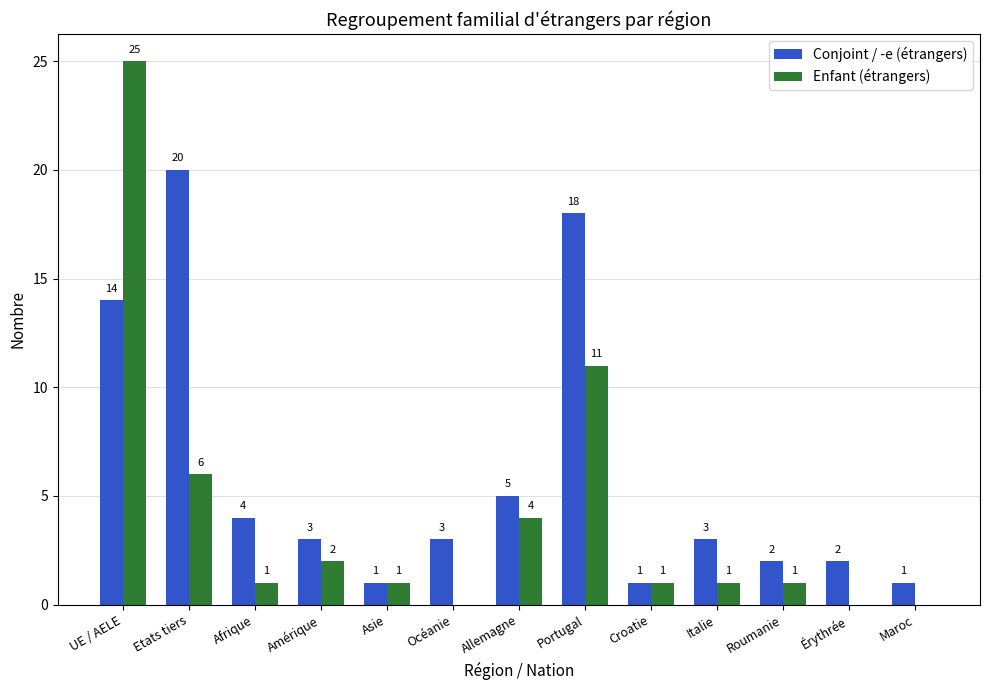

What is the average value of the Conjoint / -e (étrangers) series?

6